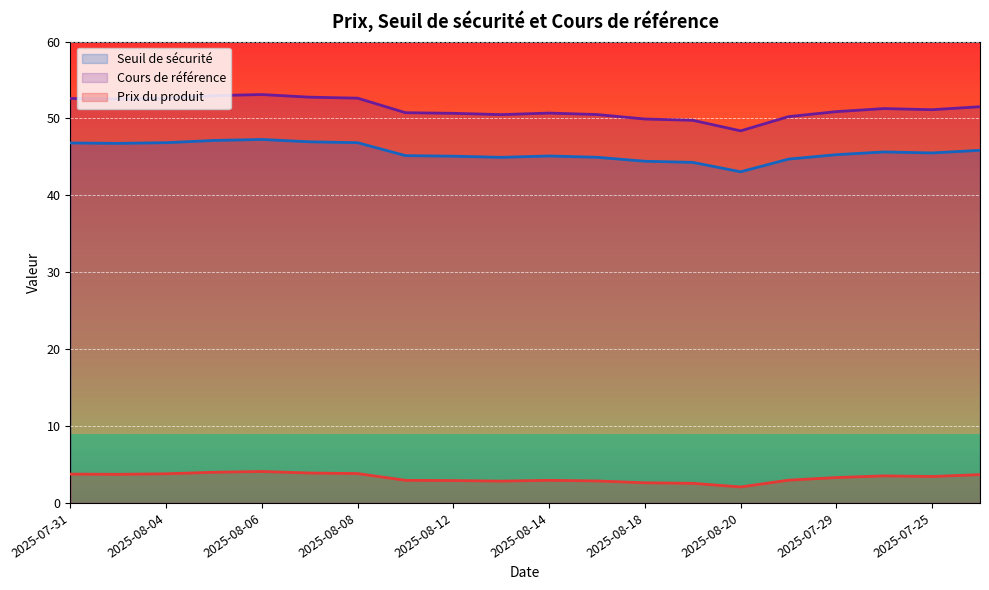

The Seuil de sécurité series shows 76.5 at 2025-08-15. True or false?

False